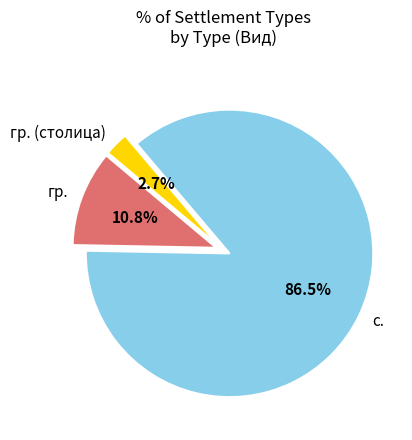

Does any single category account for the majority?

Yes